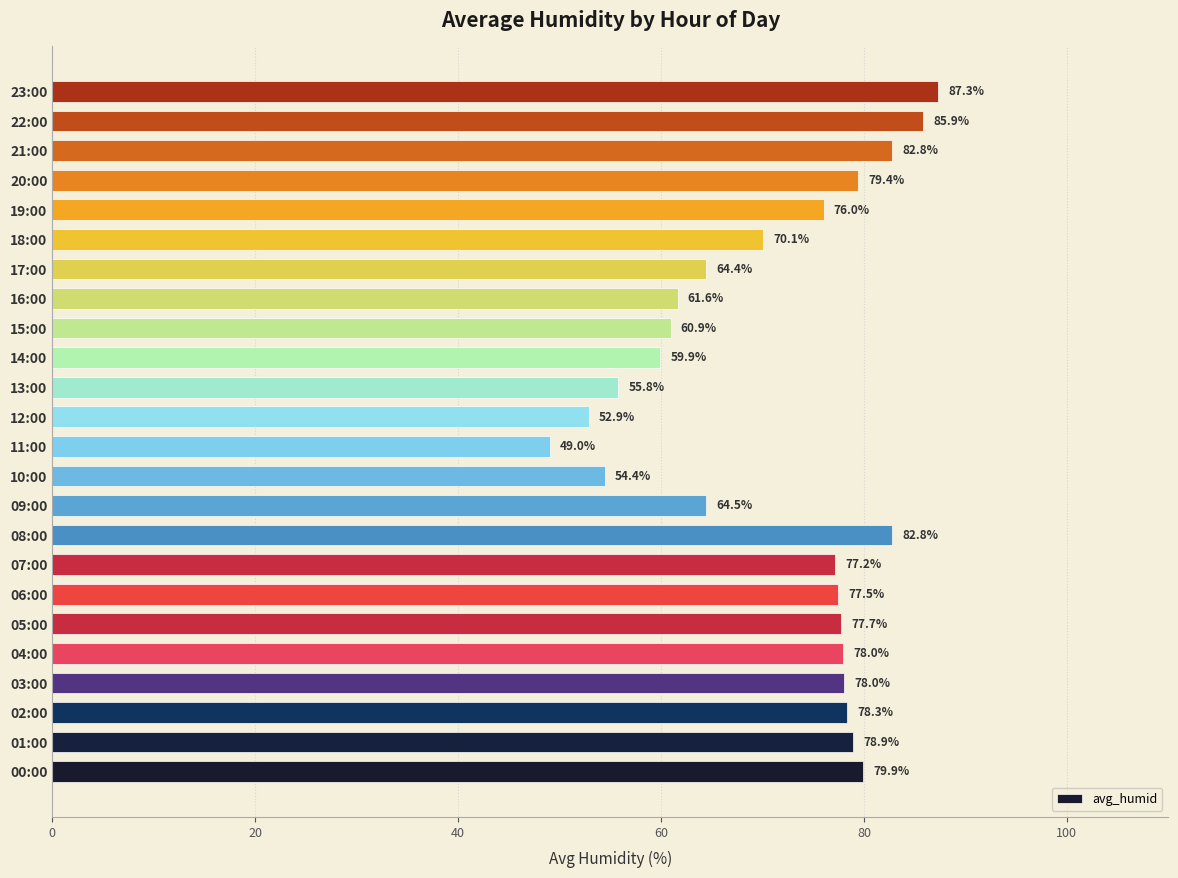

At which label is the value closest to 68?

18:00